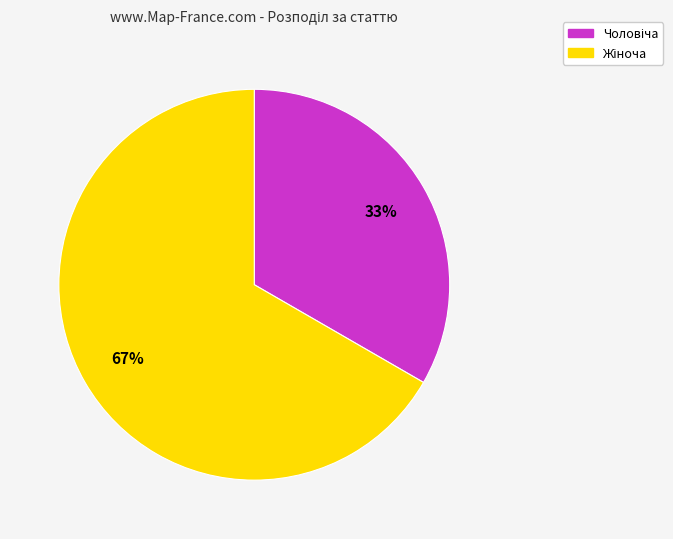

Is there any slice that represents more than half of the pie?

Yes